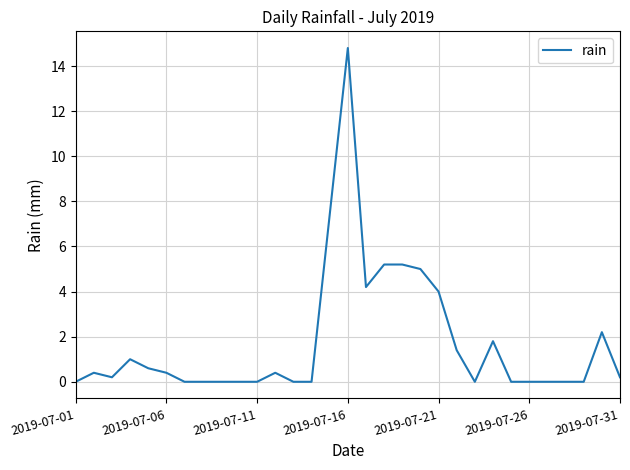

What is the difference between the maximum and minimum values?

14.8